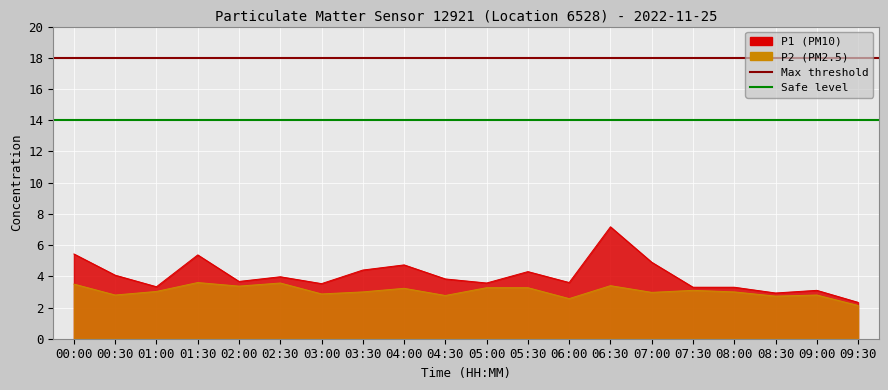

Rank the categories by Max threshold value from lowest to highest.

00:00, 00:30